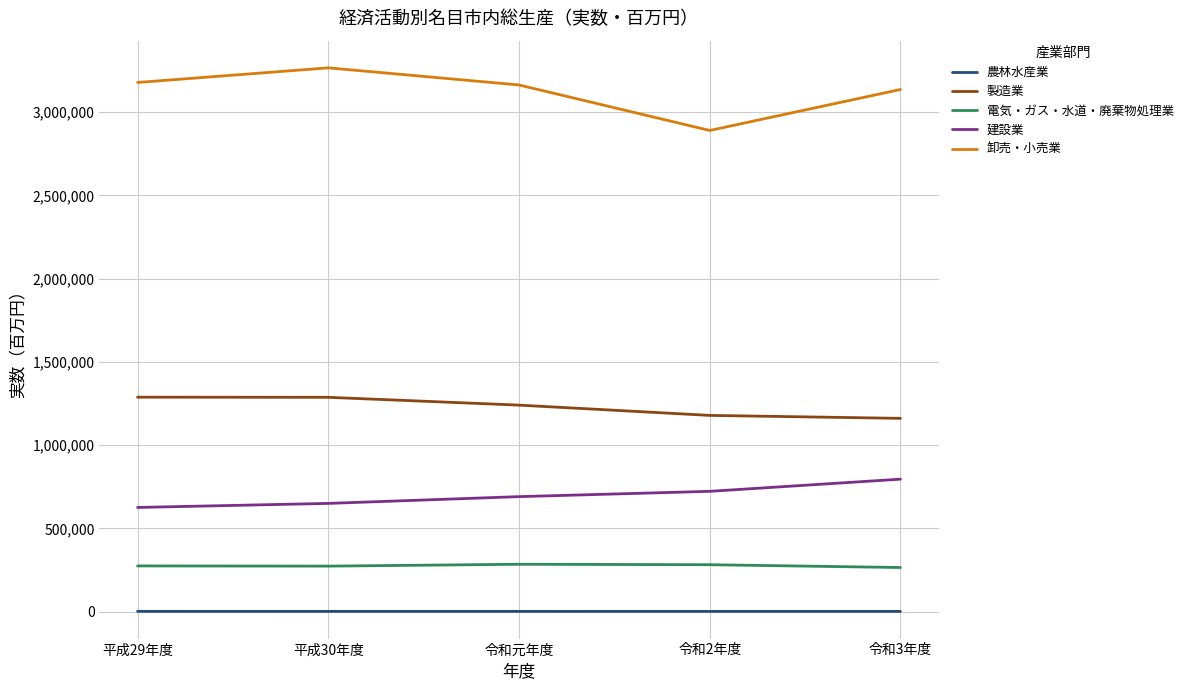

At 令和3年度, list the series in order from smallest to largest.

農林水産業, 電気・ガス・水道・廃棄物処理業, 建設業, 製造業, 卸売・小売業